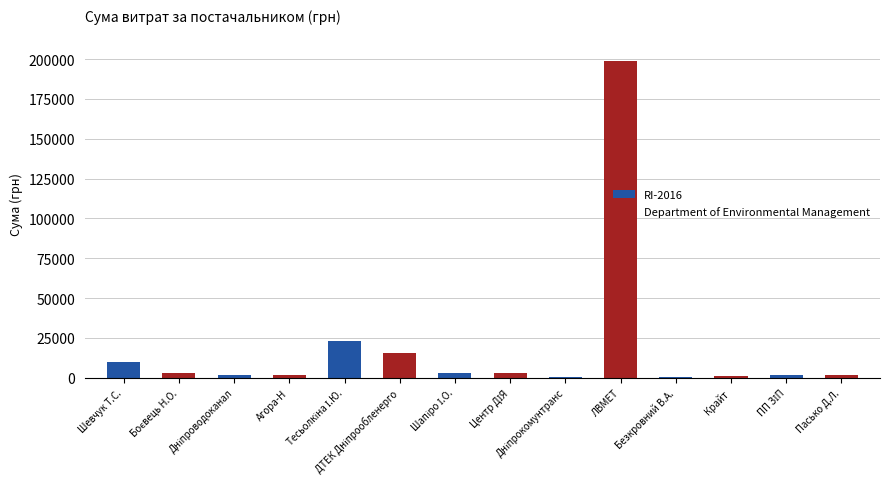

What is the maximum value shown in the chart?

199000.0